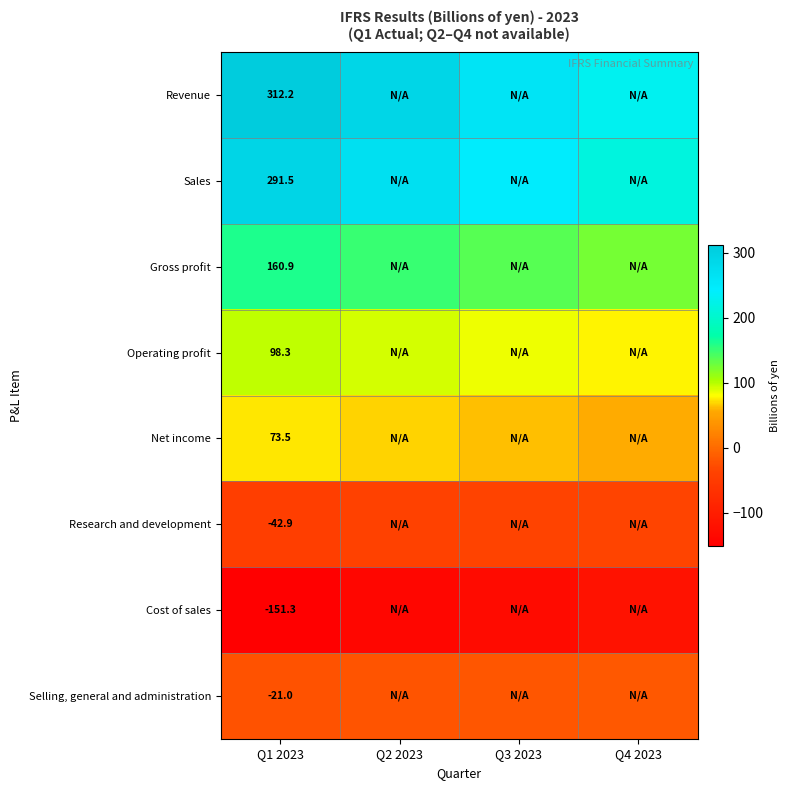

The value of Gross profit at Q1 2023 is 160.9. True or false?

True